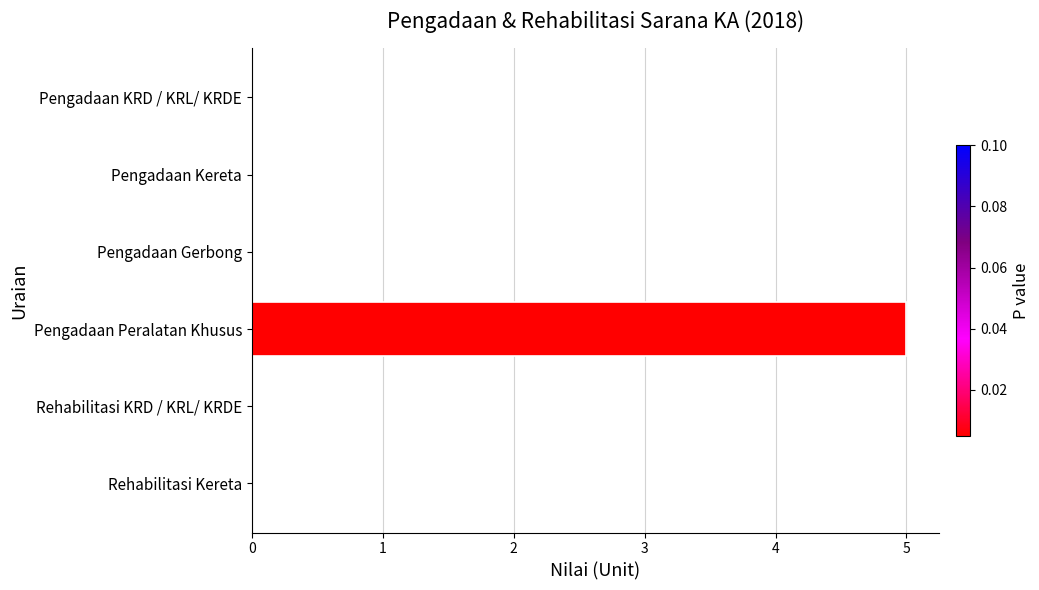

True or false: the data shows 8 at Pengadaan Peralatan Khusus.

False